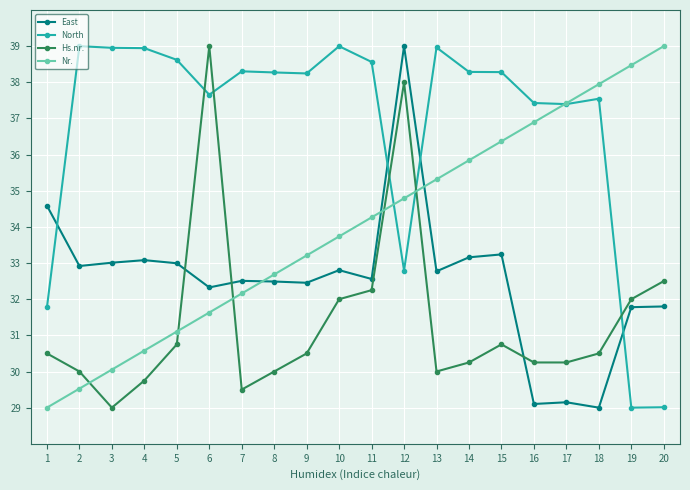

True or false: Hs.nr. has more than 0 interior local peaks.

True